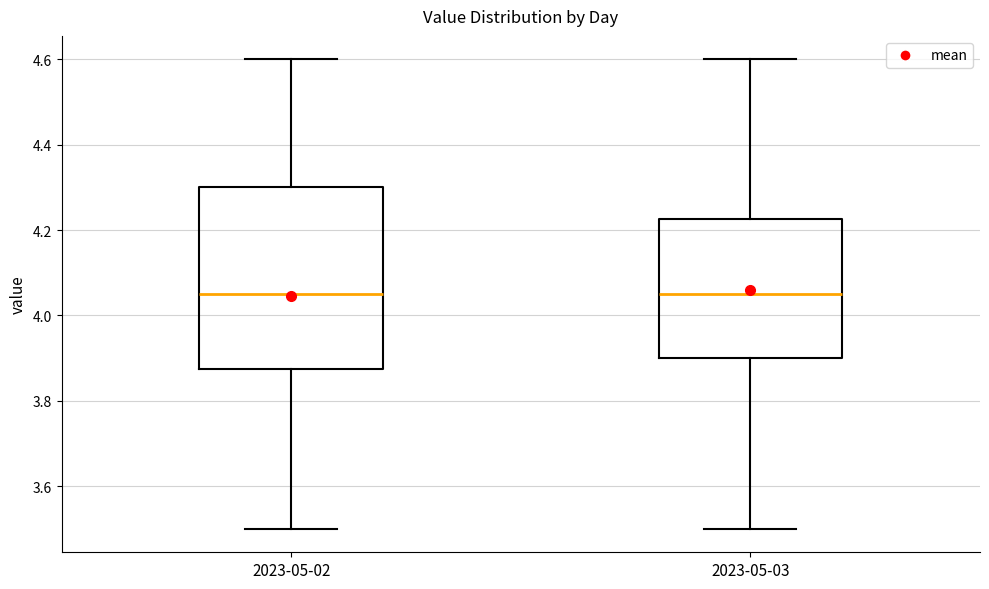

Where does the lower whisker of the box for 2023-05-02 end on the y-axis? The values are not printed on the chart, so give them approximately, as read against the axis.

3.50